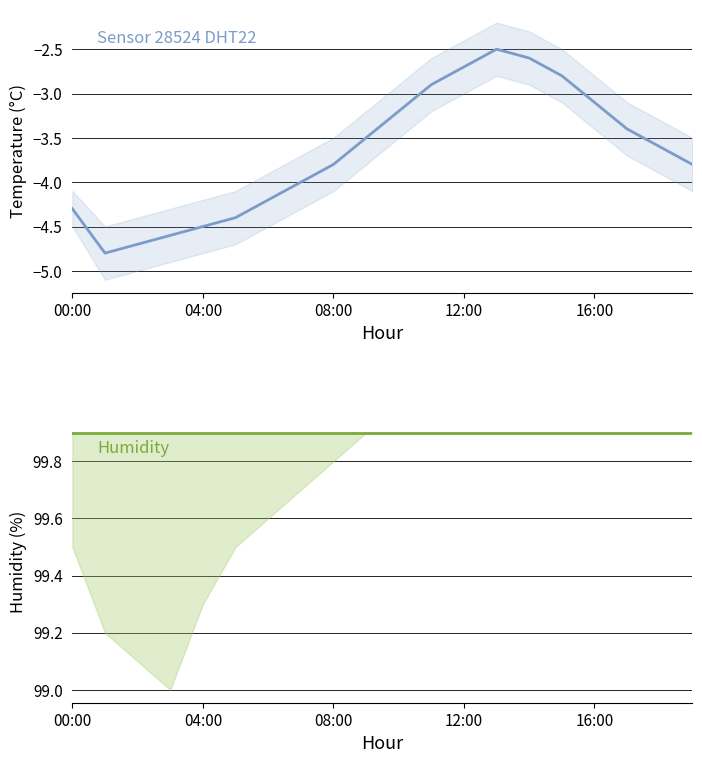

What is the sum of all temperature values?

-73.4